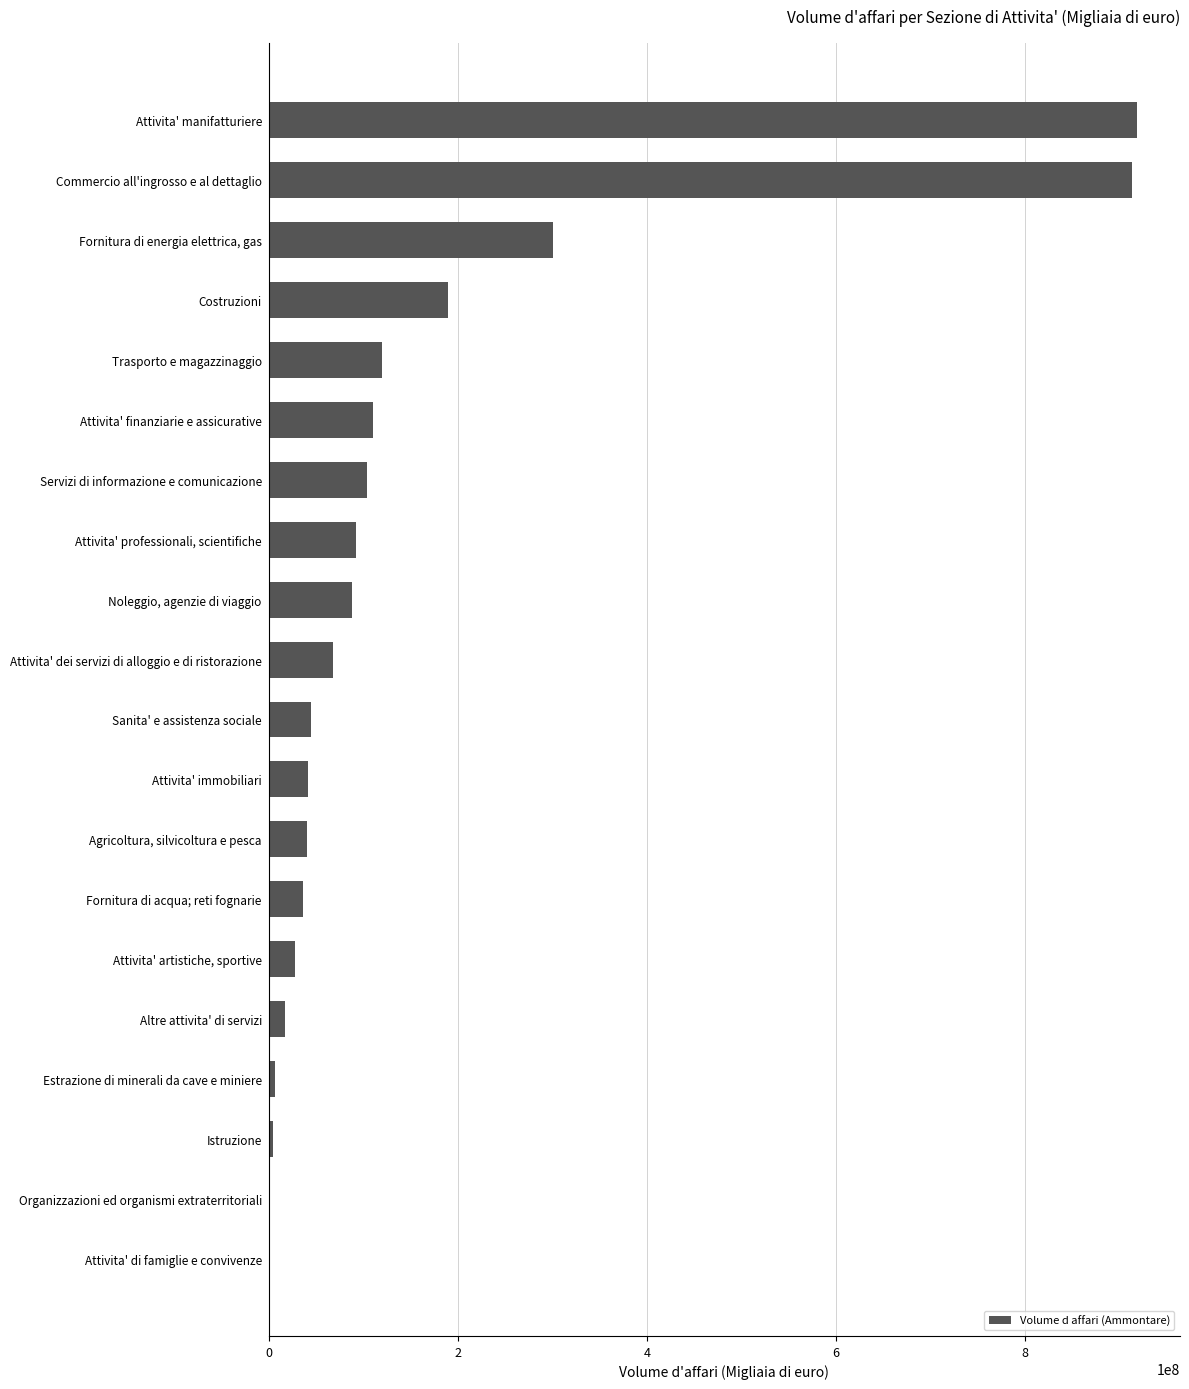

What is the change in value from Attivita' dei servizi di alloggio e di ristorazione to Costruzioni?

+121254879